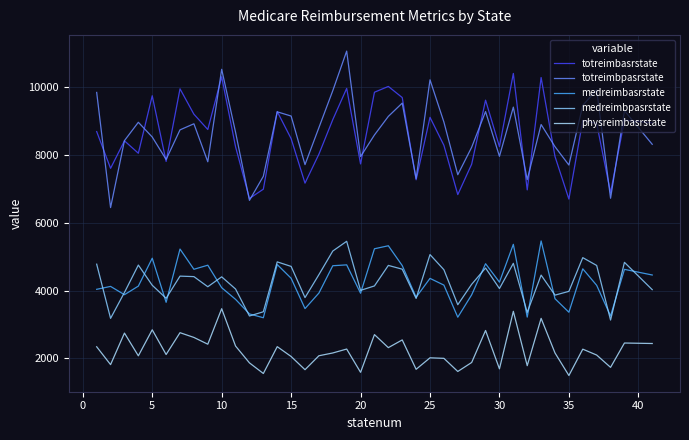

Which series has the widest spread of values?

totreimbpasrstate